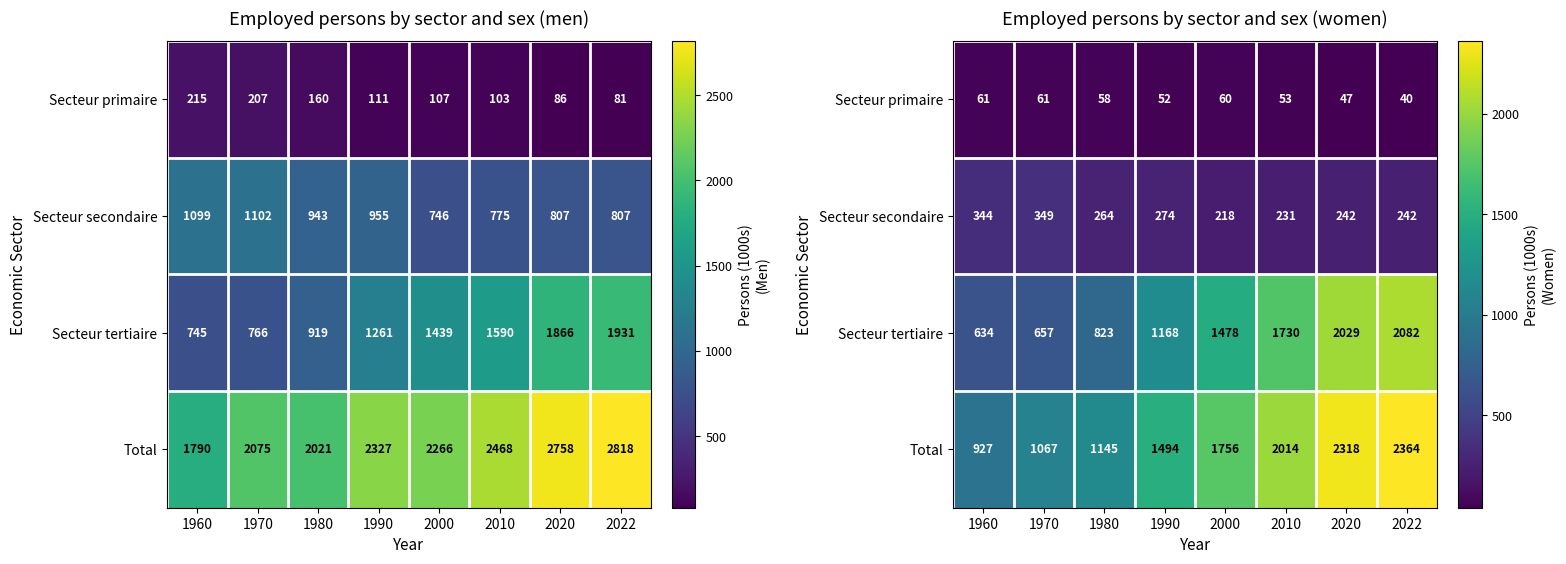

Count the number of data series in this chart.

4